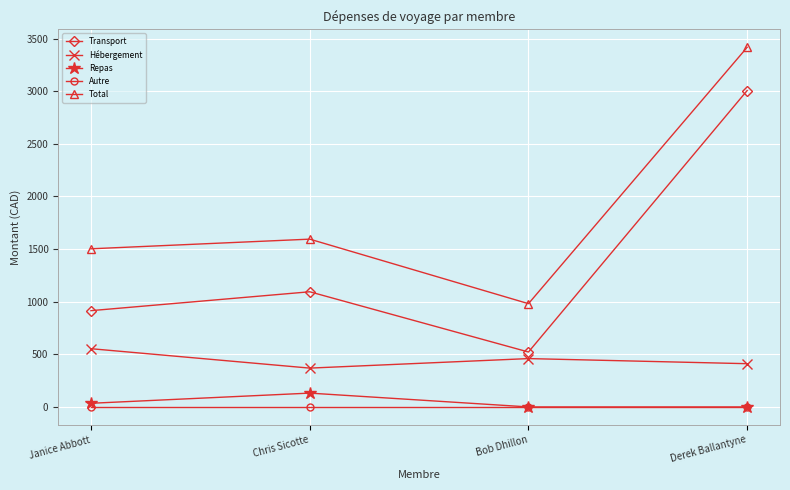

At which label does Repas reach its peak?

Chris Sicotte